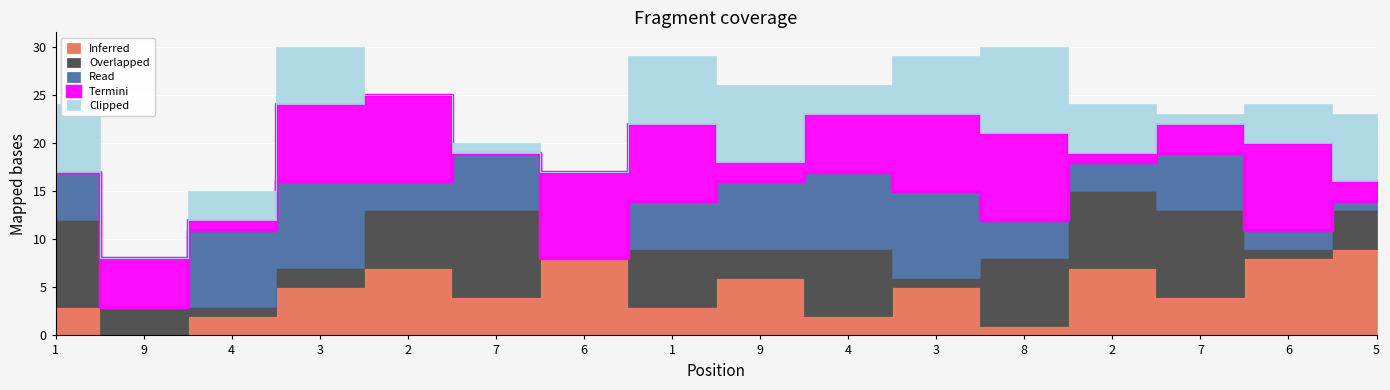

True or false: Termini has more than 1 interior local peaks.

True